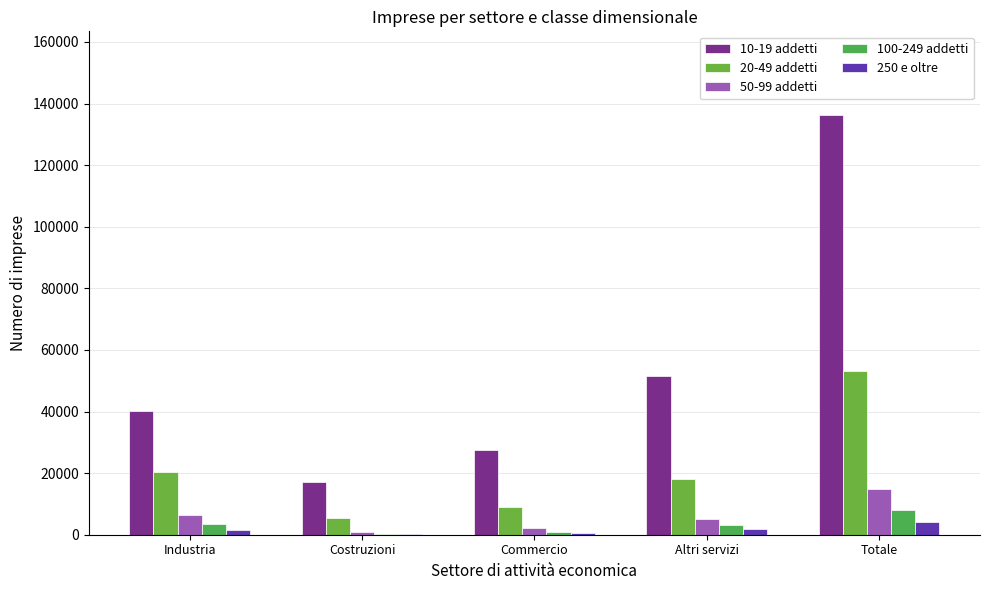

Reading left to right, extract all data points from this chart.

10-19 addetti: Industria=40188.0	Costruzioni=16985.0	Commercio=27494.0	Altri servizi=51530.3	Totale=136197.3
20-49 addetti: Industria=20325.0	Costruzioni=5428.0	Commercio=9074.0	Altri servizi=18198.0	Totale=53025.0
50-99 addetti: Industria=6349.0	Costruzioni=1045.0	Commercio=2164.0	Altri servizi=5261.0	Totale=14819.0
100-249 addetti: Industria=3507.0	Costruzioni=368.0	Commercio=1043.0	Altri servizi=3124.0	Totale=8042.0
250 e oltre: Industria=1552.0	Costruzioni=112.0	Commercio=554.0	Altri servizi=1751.0	Totale=3969.0